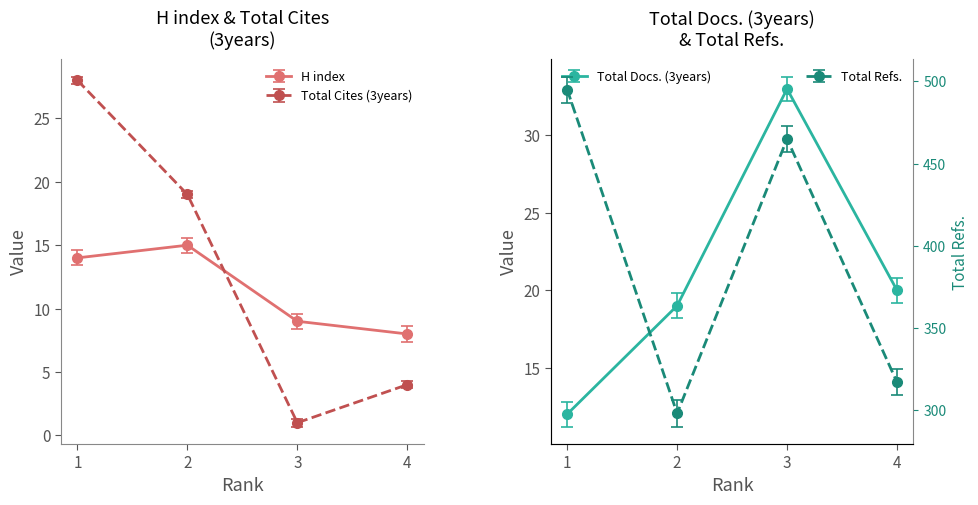

What are all the series names shown in the legend?

H index, Total Docs. (3years), Total Refs., Total Cites (3years)